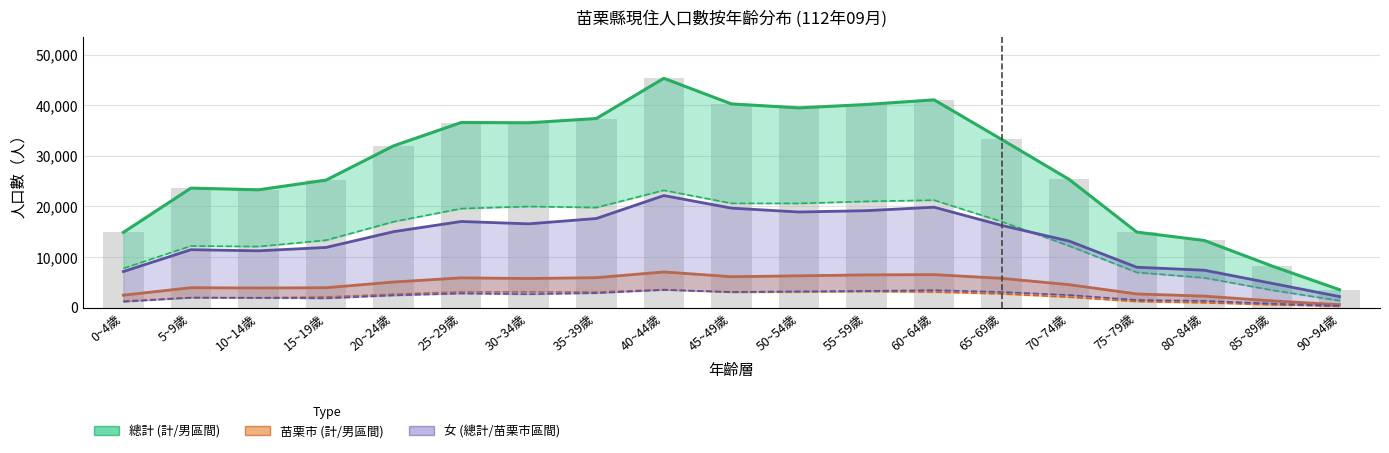

At which category is the sum across all series the highest?

40~44歲